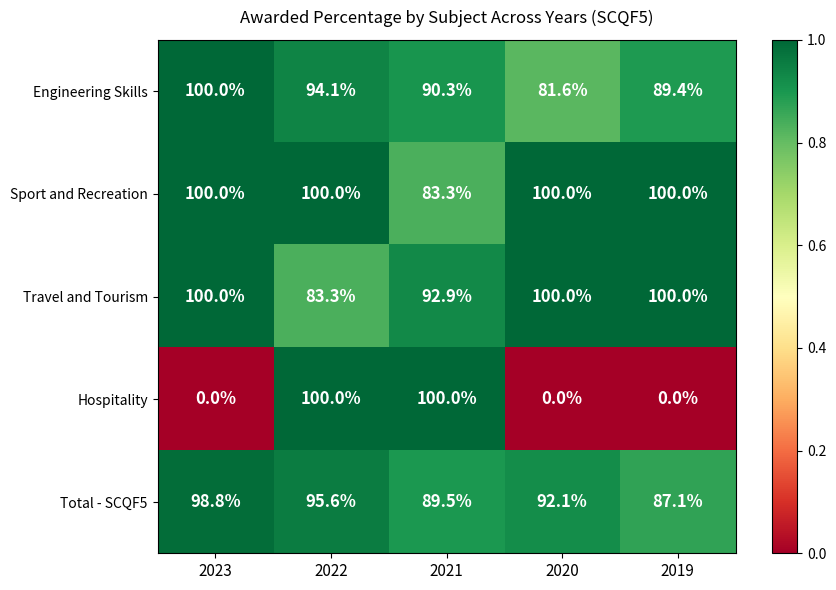

What is the maximum value shown in the chart?

100.0